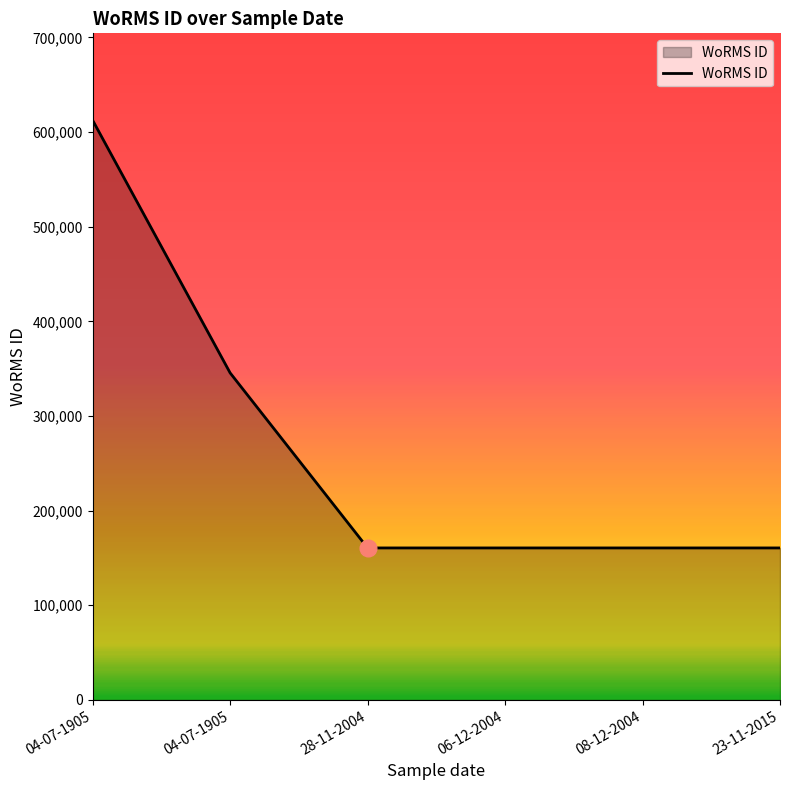

List the labels in order of value, smallest first.

28-11-2004, 06-12-2004, 08-12-2004, 23-11-2015, 04-07-1905, 04-07-1905